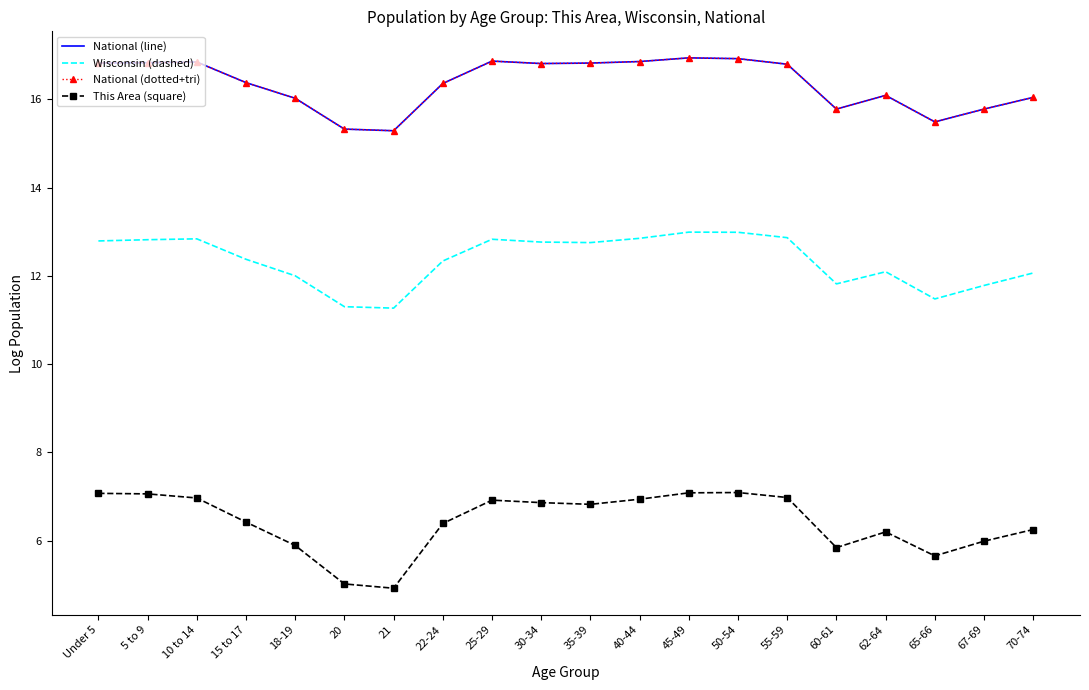

What is the total value across all series at 60-61?

49.2